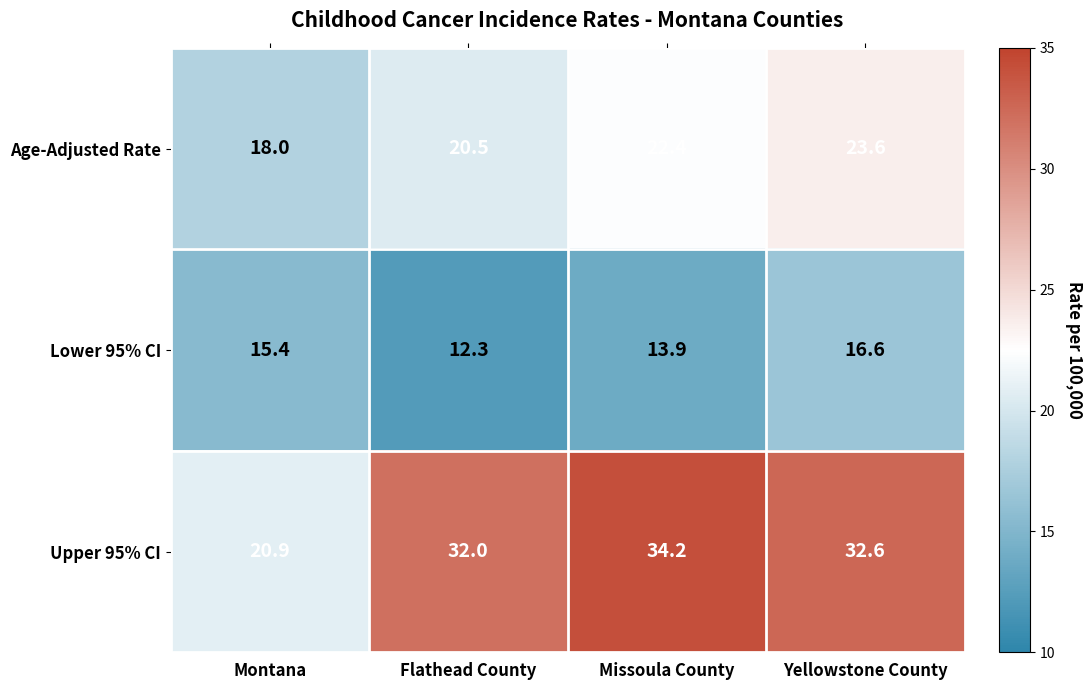

Which series has the widest spread of values?

Upper 95% CI